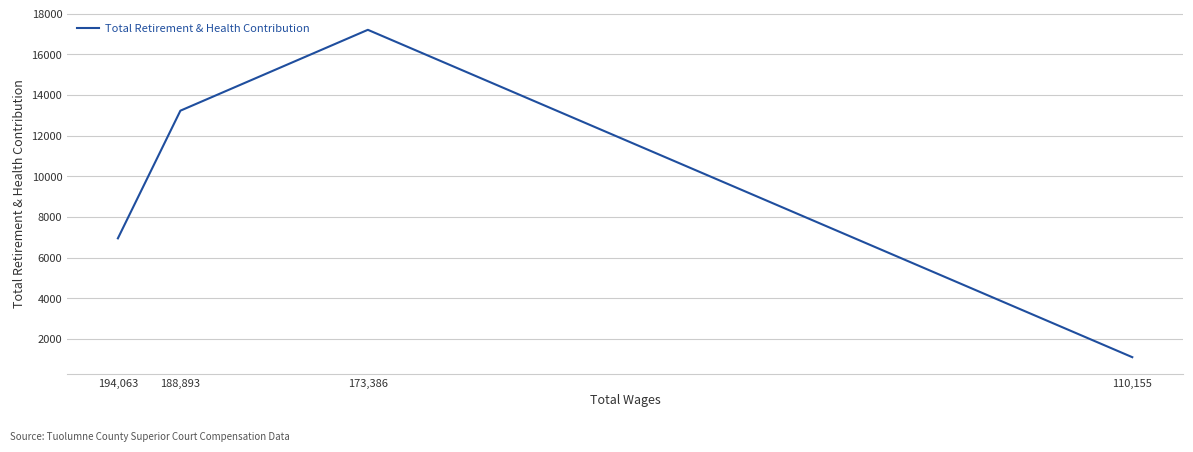

What is the value of the 3rd point from the left?

17198